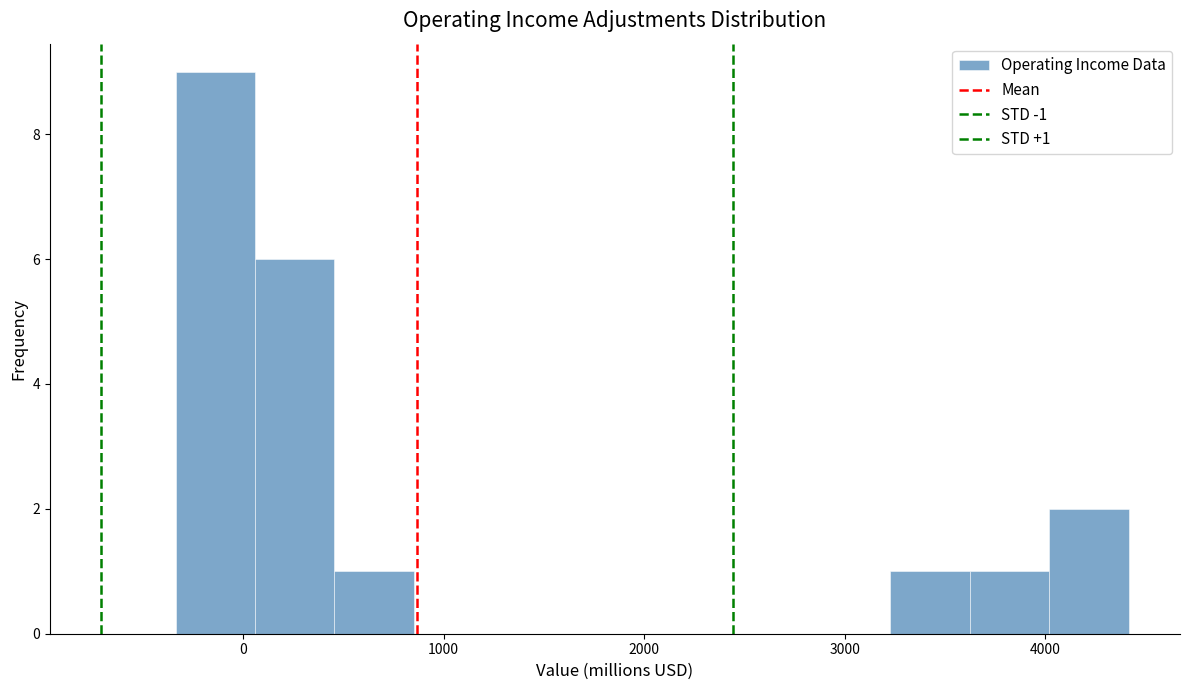

Read against the x-axis, roughly where is the centre of the tallest bar?

-100